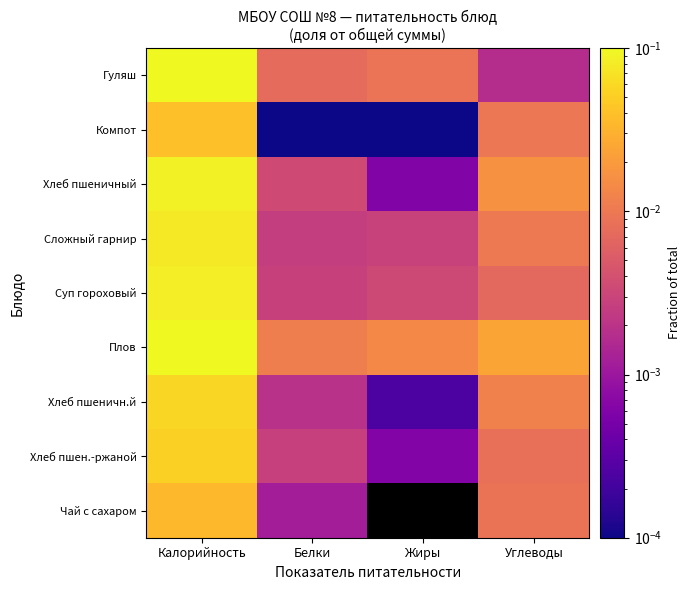

At which category is the sum across all series the highest?

Калорийность